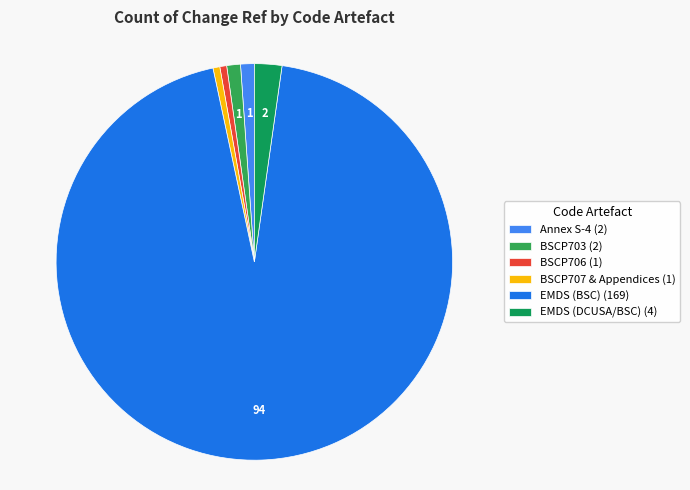

How many slices are in this pie chart?

6